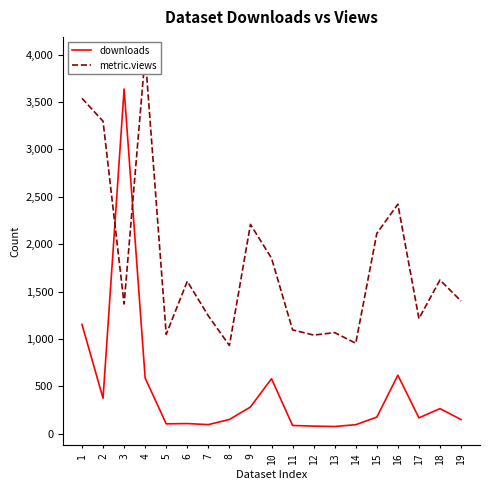

Rank the categories by metric.views value from highest to lowest.

4, 1, 2, 16, 9, 15, 10, 18, 6, 19, 3, 7, 17, 11, 13, 5, 12, 14, 8